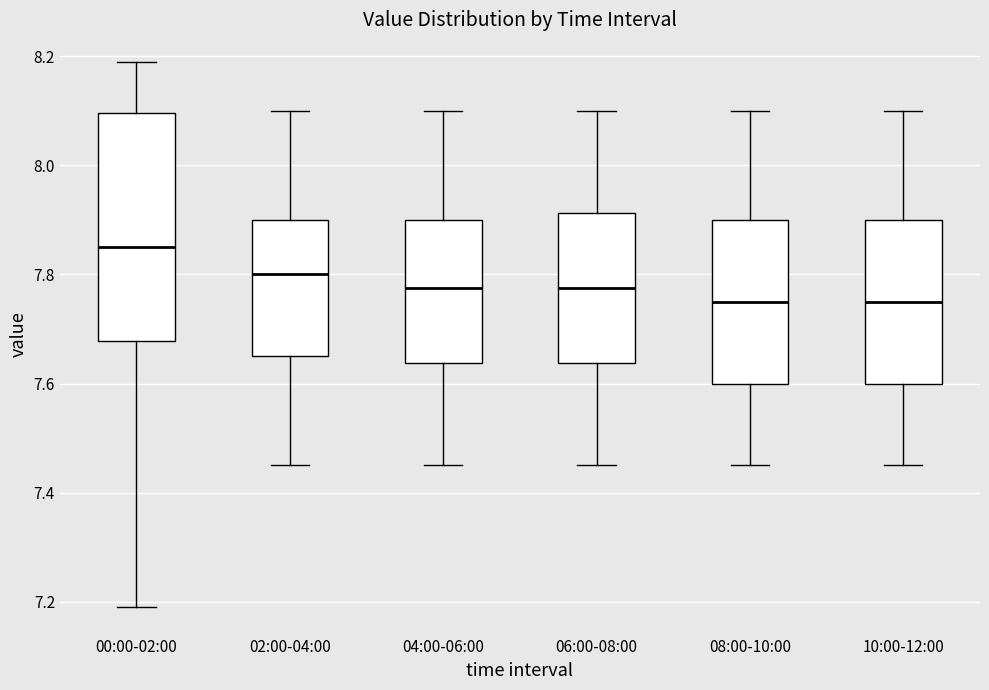

Which box is the tallest, from its lower edge to its upper edge?

00:00-02:00